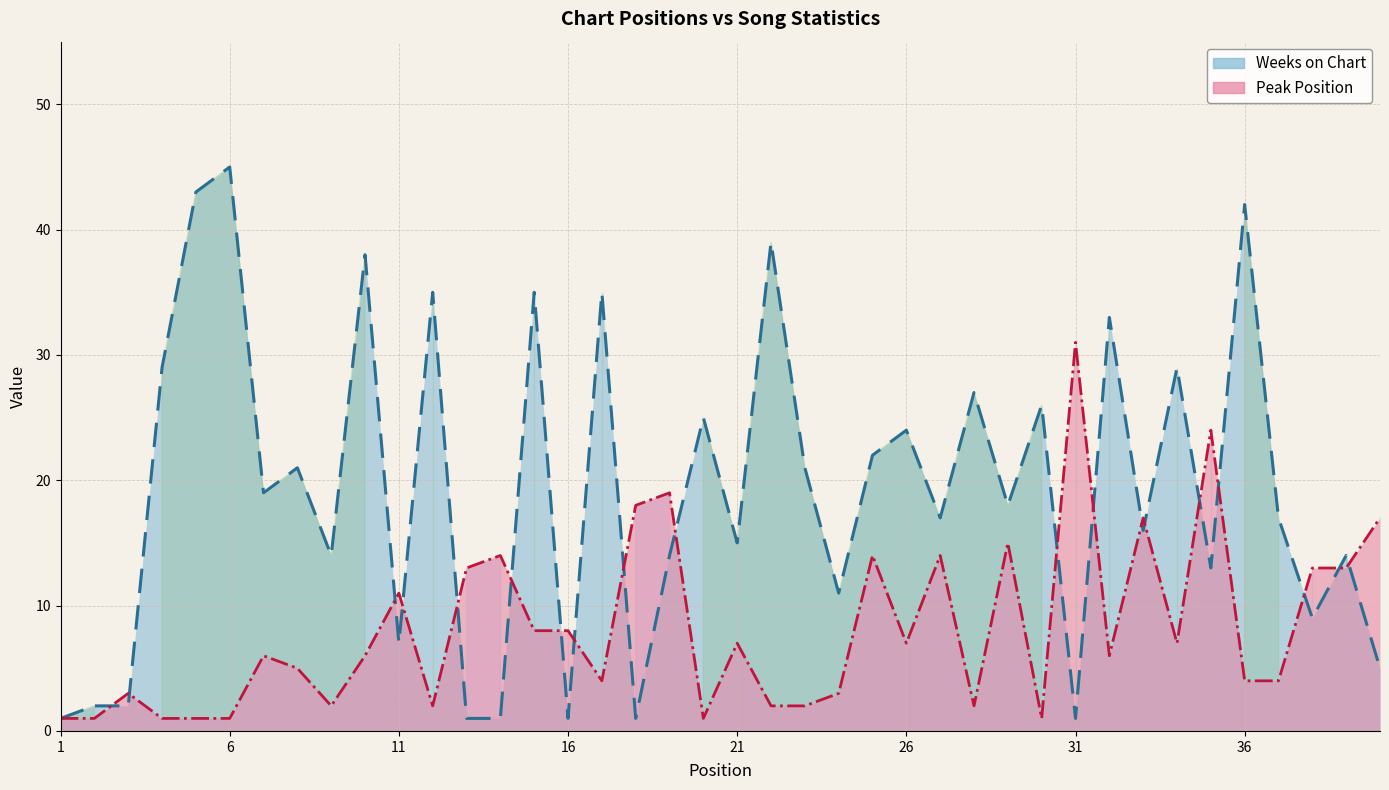

True or false: Peak Position has more than 2 points higher than both neighbors.

True